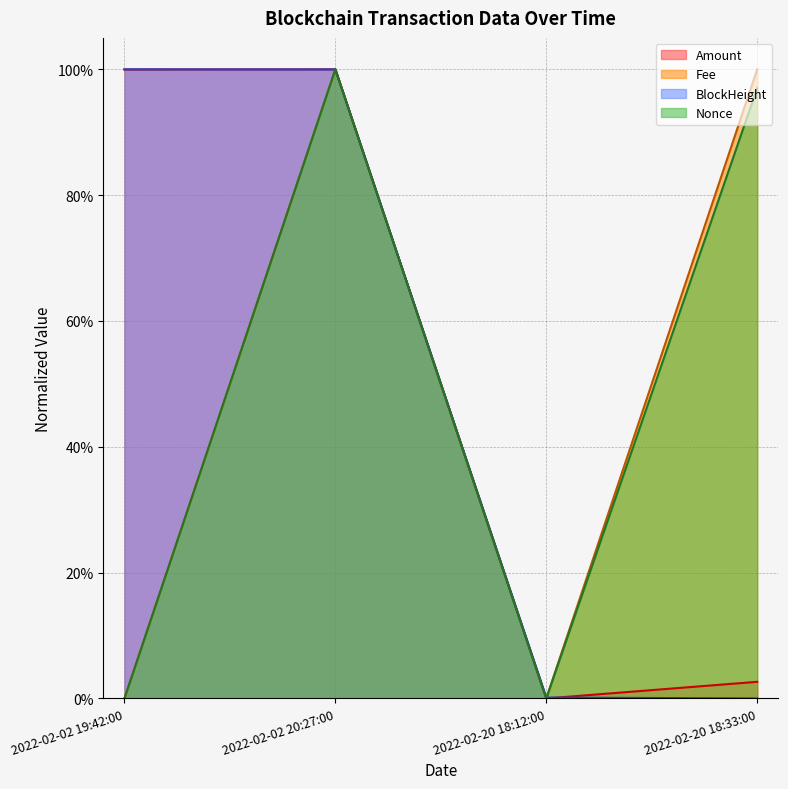

What position from the left is 2022-02-20 18:12:00?

3